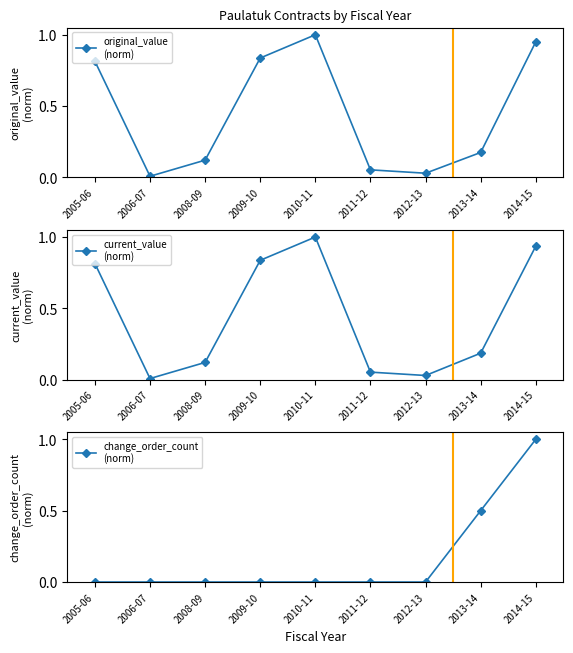

What is the difference between the highest and lowest values at 2014-15?

0.1